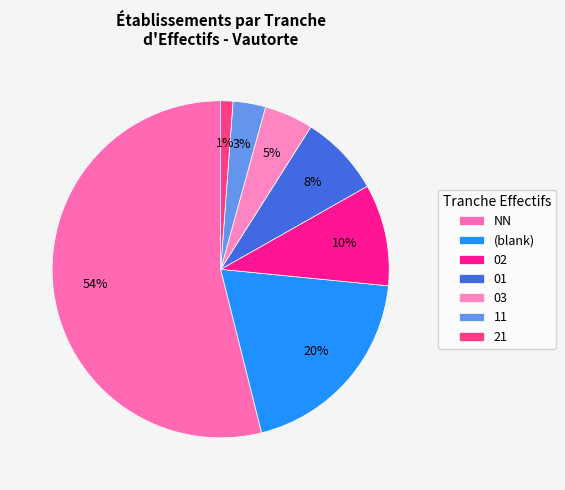

Do 01 and 02 together represent more than half of the pie?

No